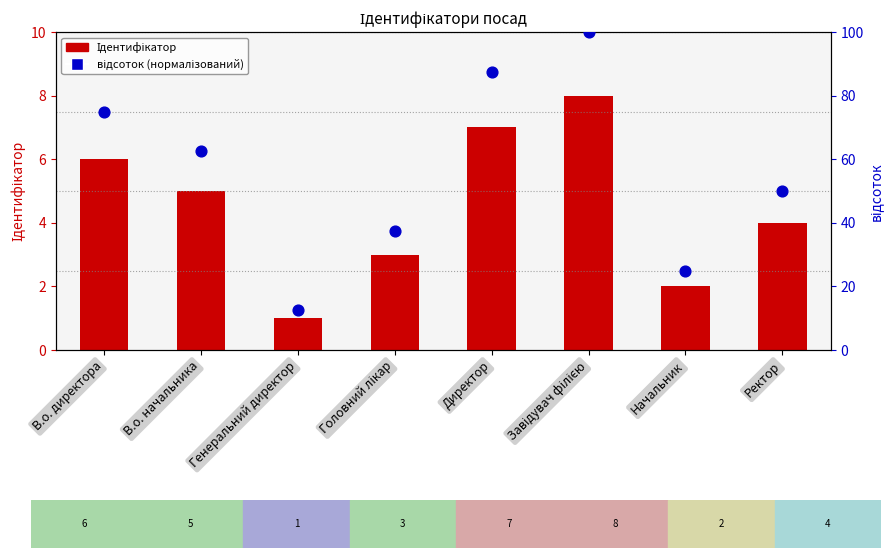

Which series contains the highest Y value?

відсоток (нормалізований)